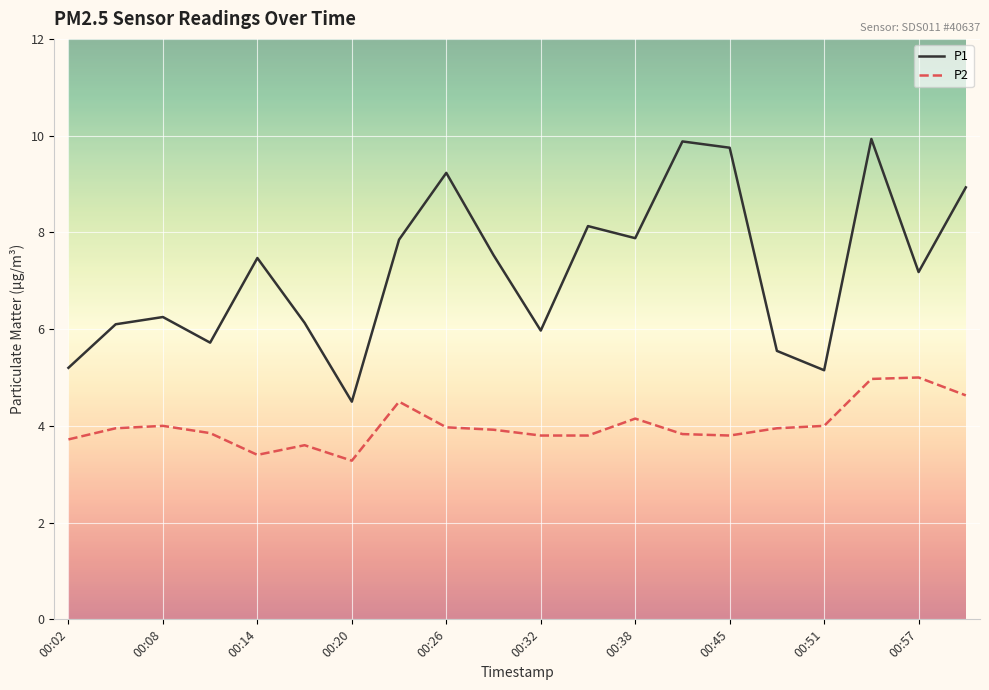

What is the maximum value shown in the chart?

9.9